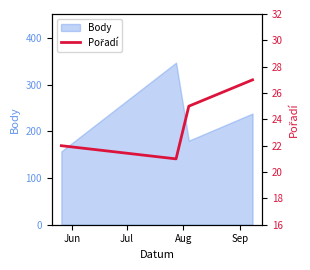

What is the highest value of the Body series?

347